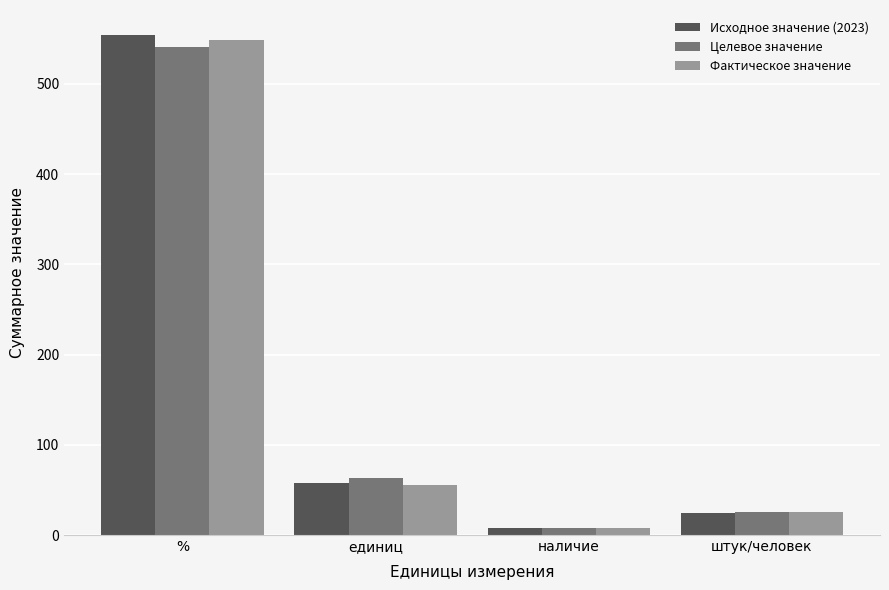

Which category has the highest value across all series?

%